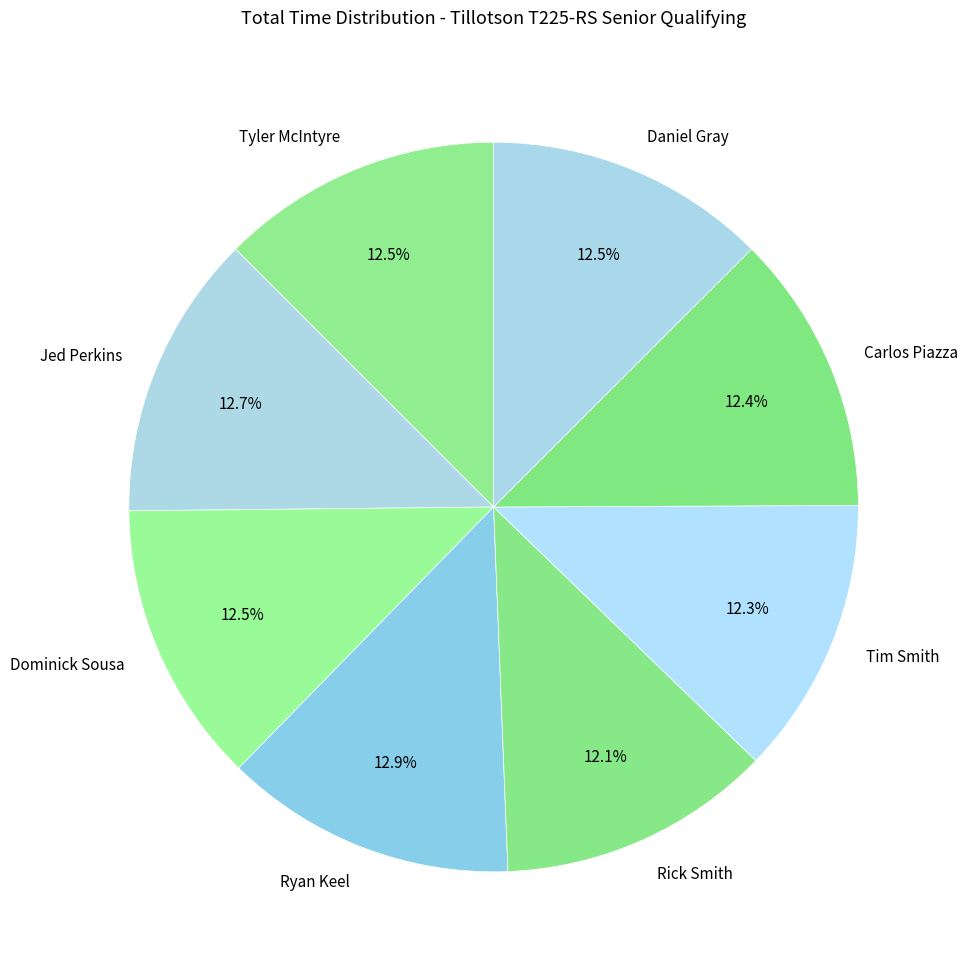

What percentage do Carlos Piazza and Tyler McIntyre together represent?

24.9%